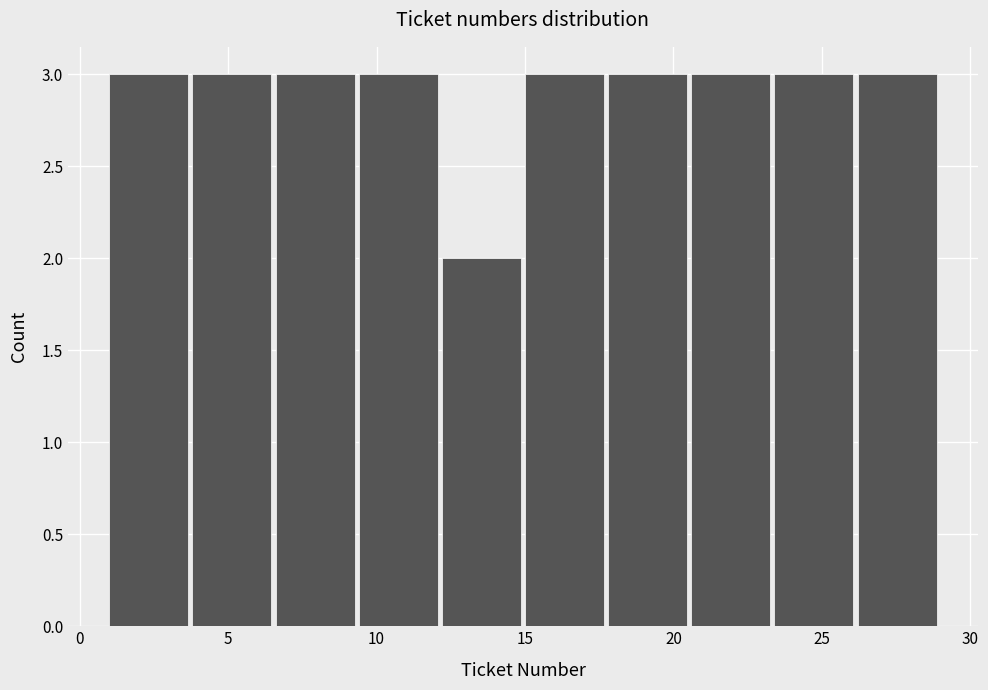

Reading left to right, transcribe this chart: for each bar, give the range it covers on the x-axis and its height. Neither the bar edges nor the heights are printed on the chart, so give them approximately, as read against the axes.

1.0 to 3.8: 3
3.8 to 6.6: 3
6.6 to 9.4: 3
9.4 to 12.2: 3
12.2 to 15.0: 2
15.0 to 17.8: 3
17.8 to 20.6: 3
20.6 to 23.4: 3
23.4 to 26.2: 3
26.2 to 29.0: 3